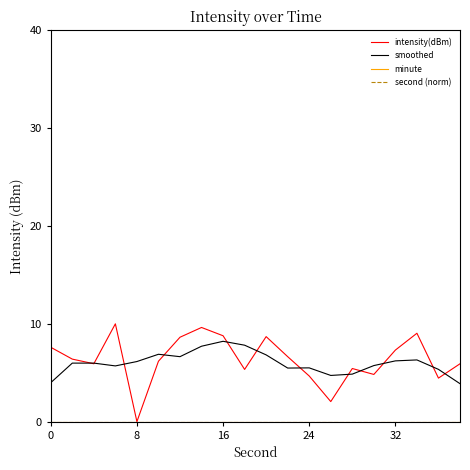

What is the average value of the smoothed series?

6.0